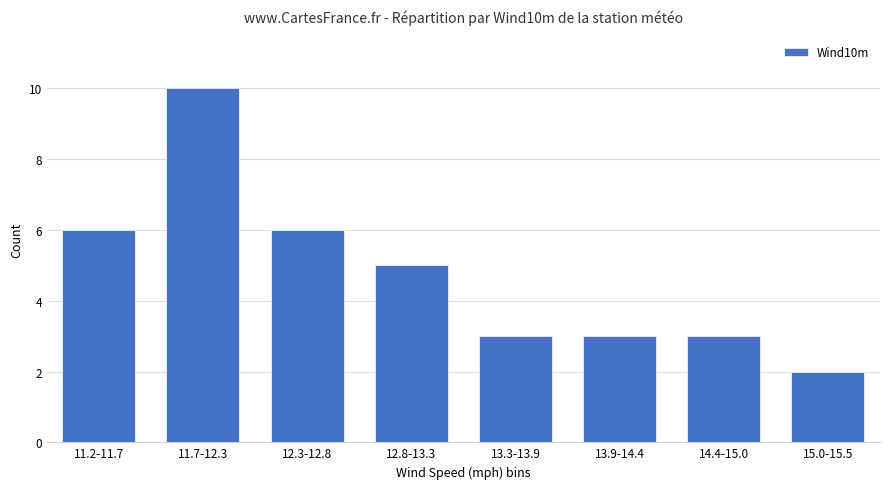

How many bars are there in total?

8